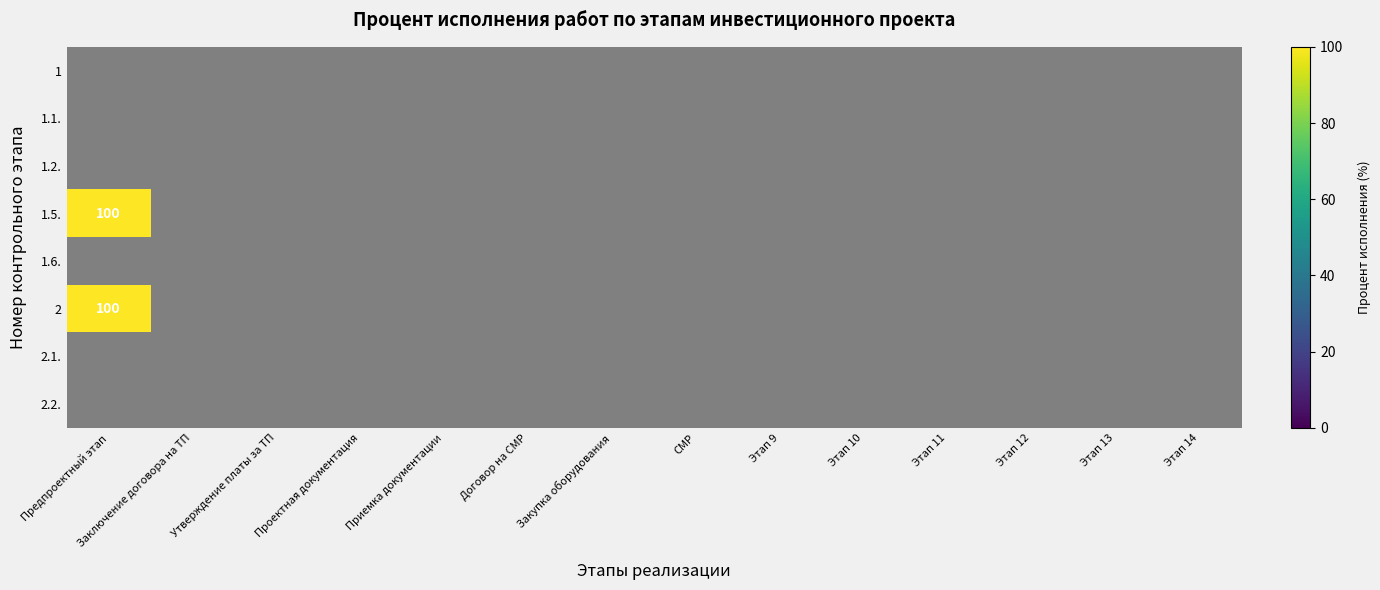

Which category has the highest value across all series?

Предпроектный этап